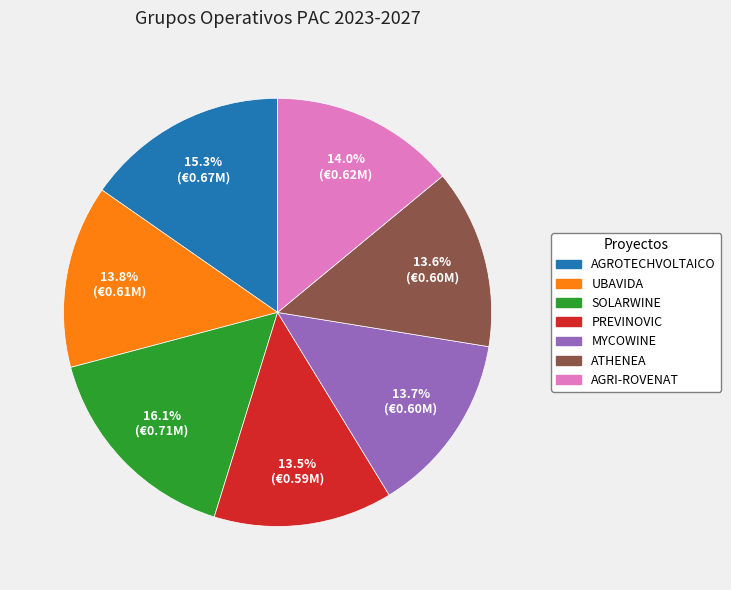

What percentage is the AGRI-ROVENAT slice, to the nearest percent?

14%